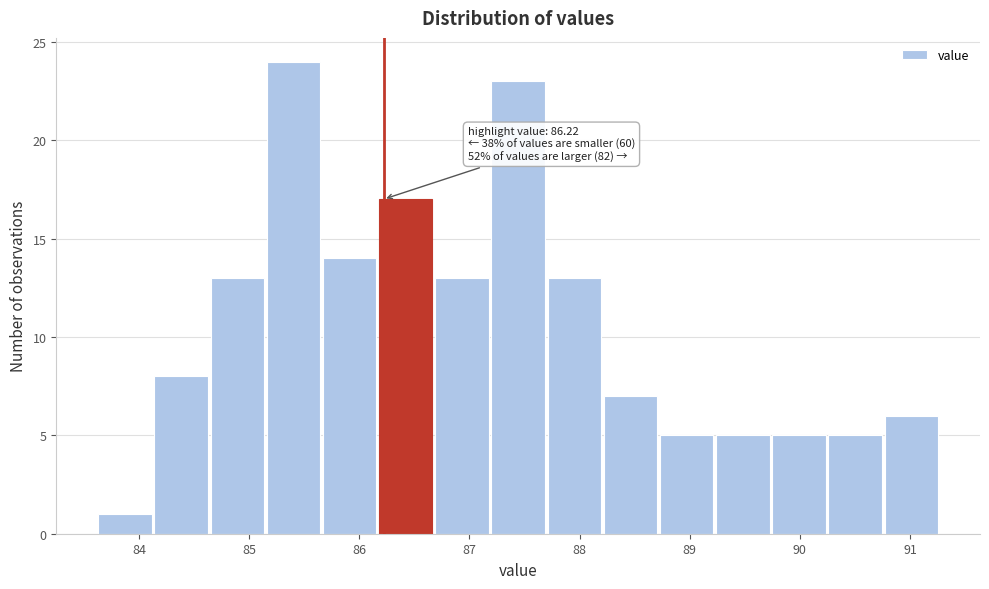

Over which range of the x-axis is the bar tallest?

85.16 to 85.67